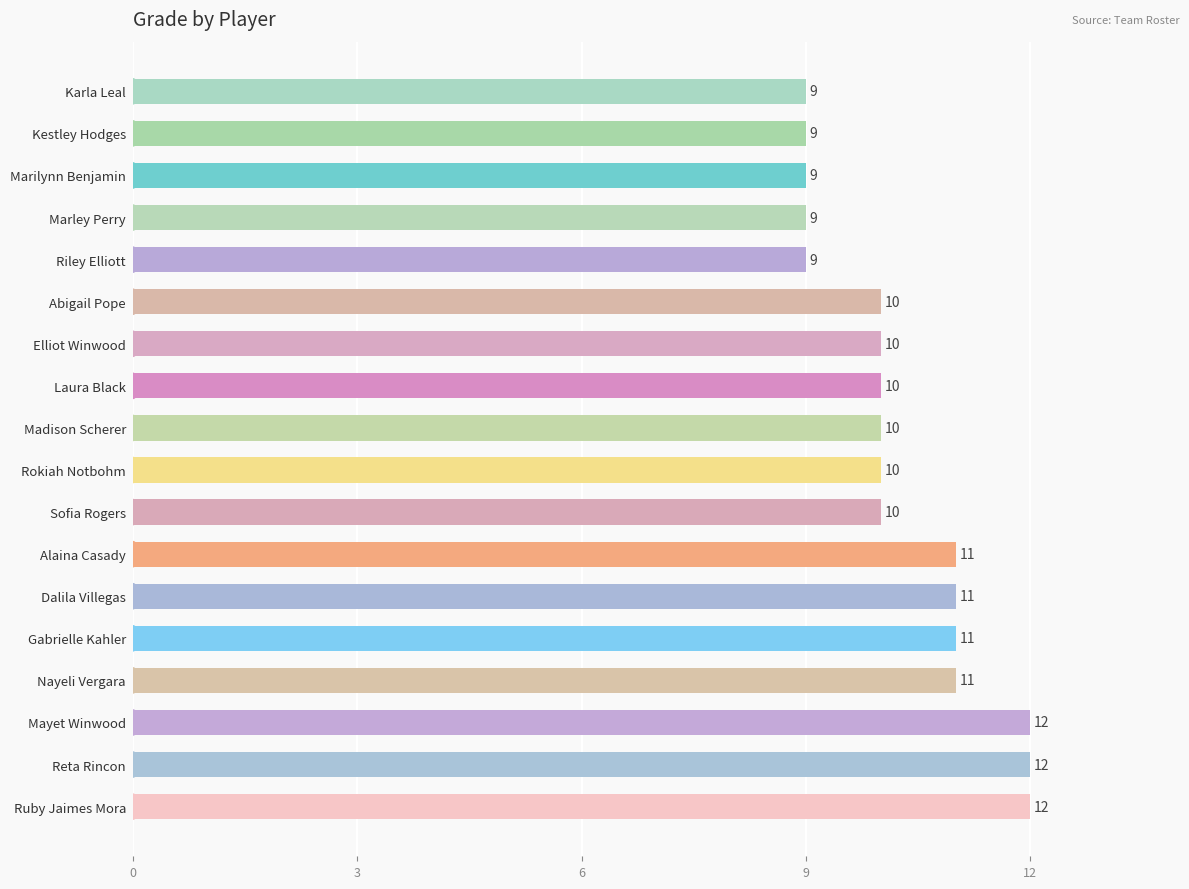

Between Alaina Casady and Reta Rincon, which is larger?

Reta Rincon